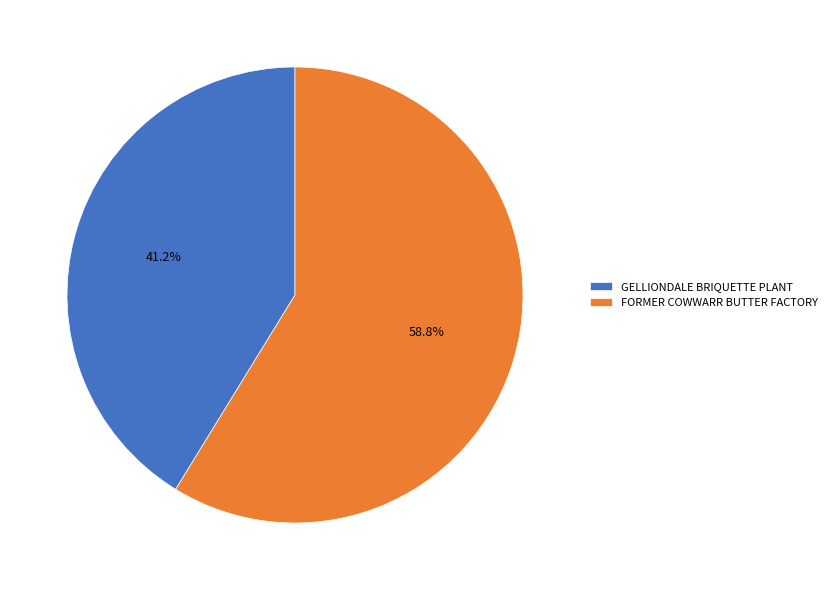

Rank the categories by value from highest to lowest.

FORMER COWWARR BUTTER FACTORY, GELLIONDALE BRIQUETTE PLANT